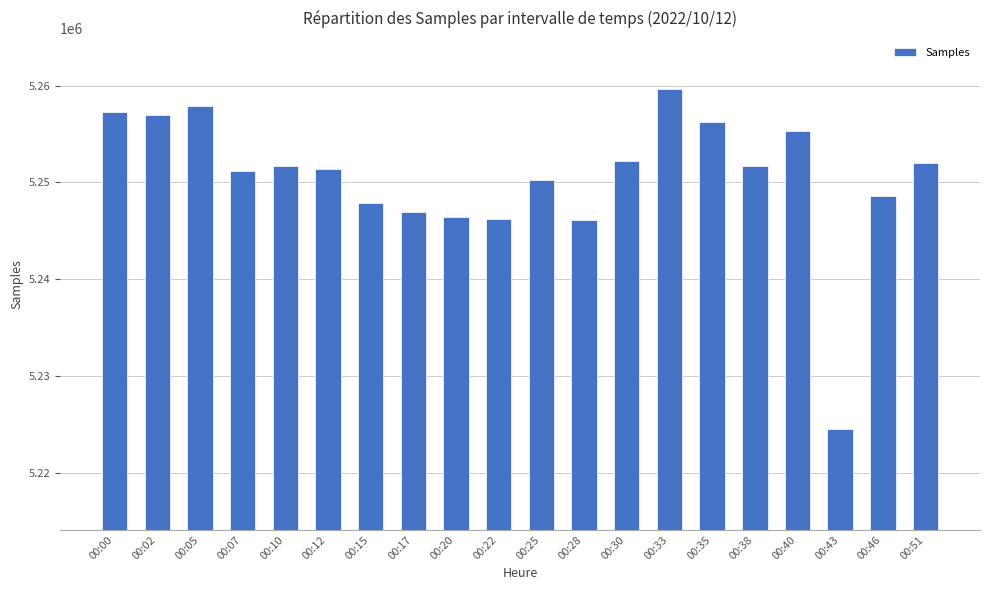

What is the value of the 20th bar from the left?

5252027